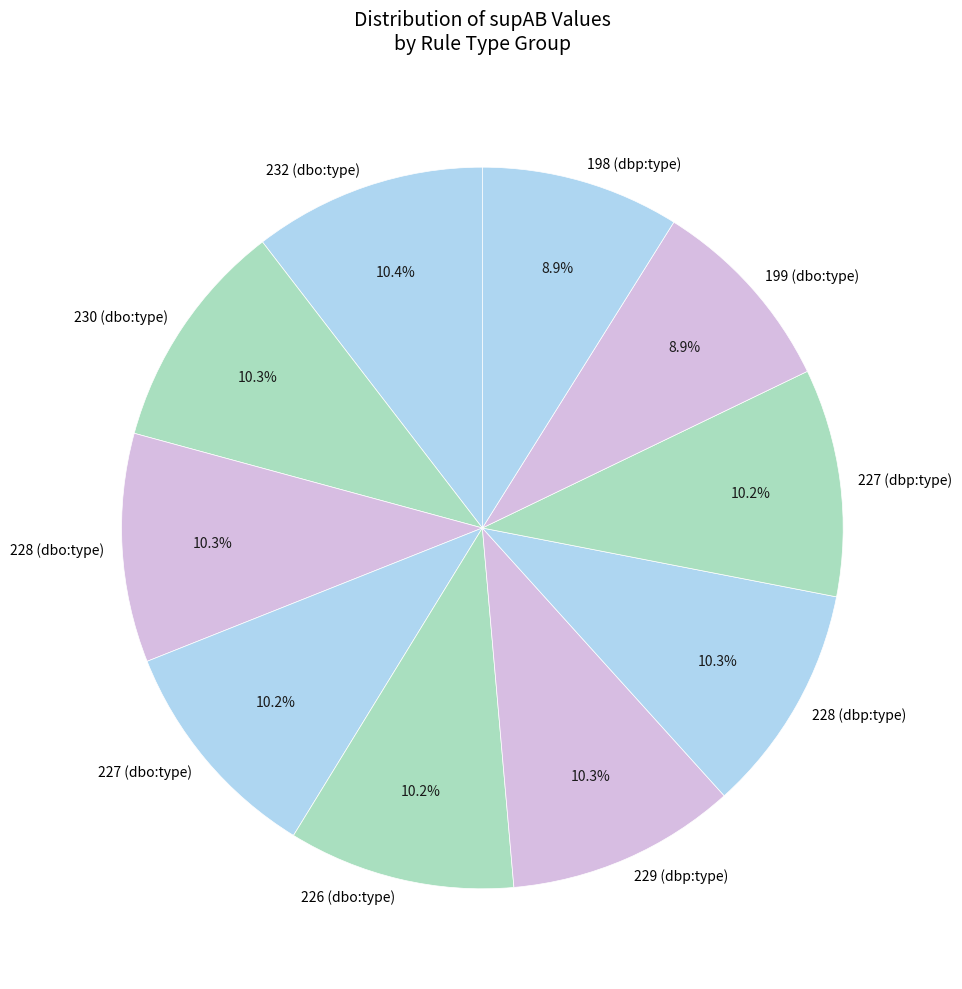

Approximately how many times larger is the value at 229 (dbp:type) compared to 198 (dbp:type)?

1.2